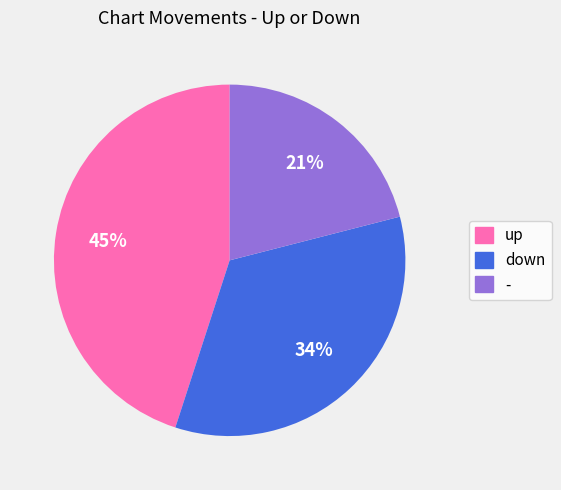

True or false: up accounts for 45% of the total.

True